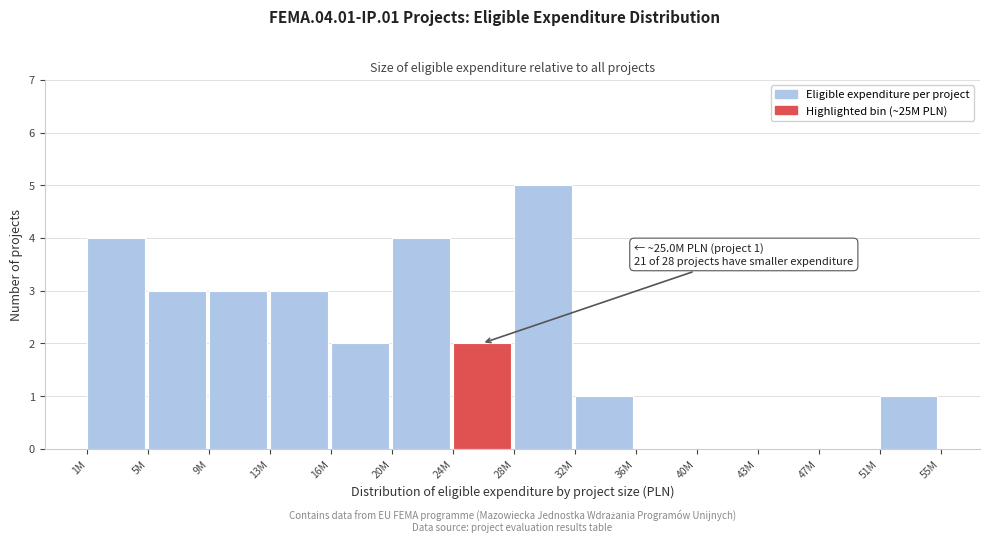

Reading left to right, what are all the values shown in this chart?

1M=4	5M=3	9M=3	13M=3	16M=2	20M=4	24M=2	28M=5	32M=1	36M=0	40M=0	43M=0	47M=0	51M=1